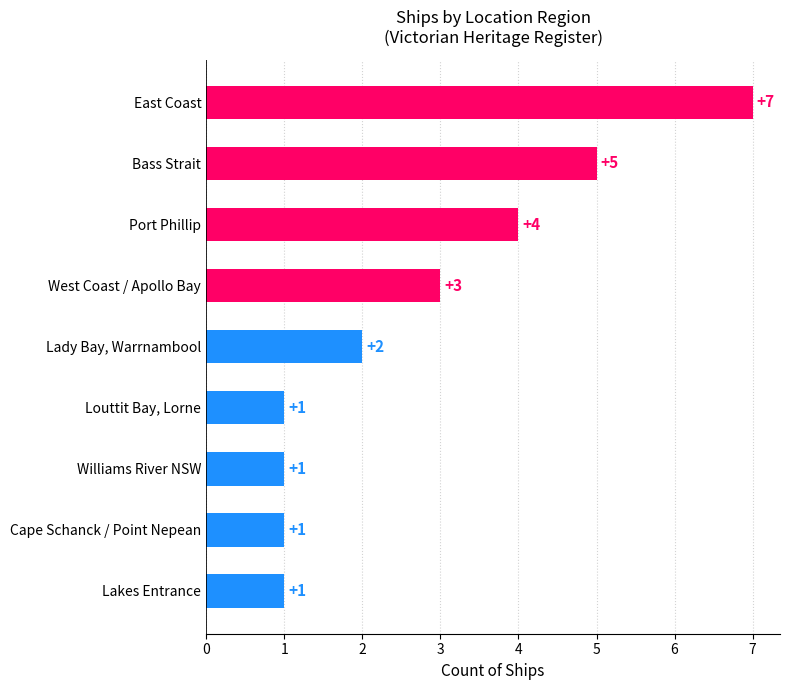

The value at Williams River NSW is 0. True or false?

False